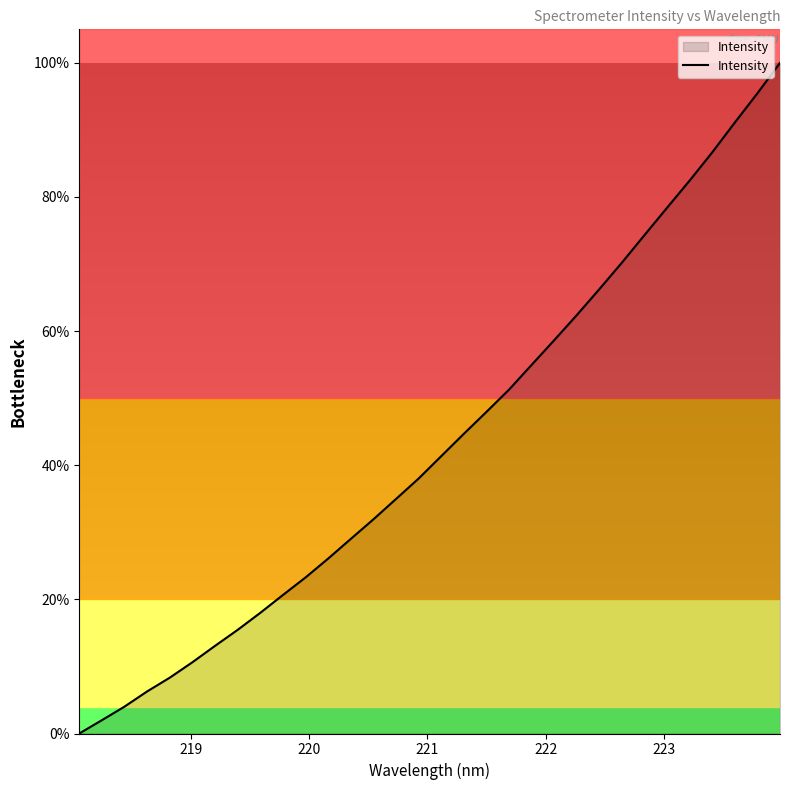

What is the difference between the maximum and minimum values?

100.0